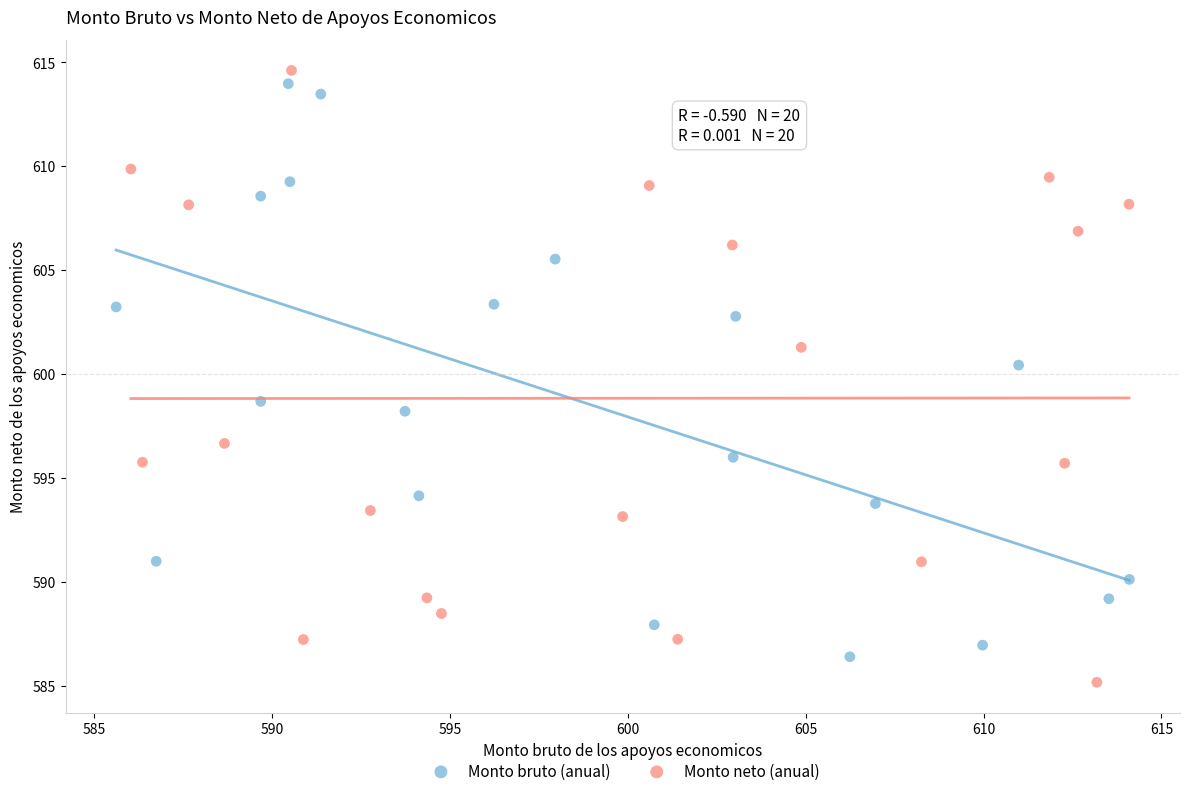

Which series reaches the maximum Y coordinate?

Monto neto (anual)